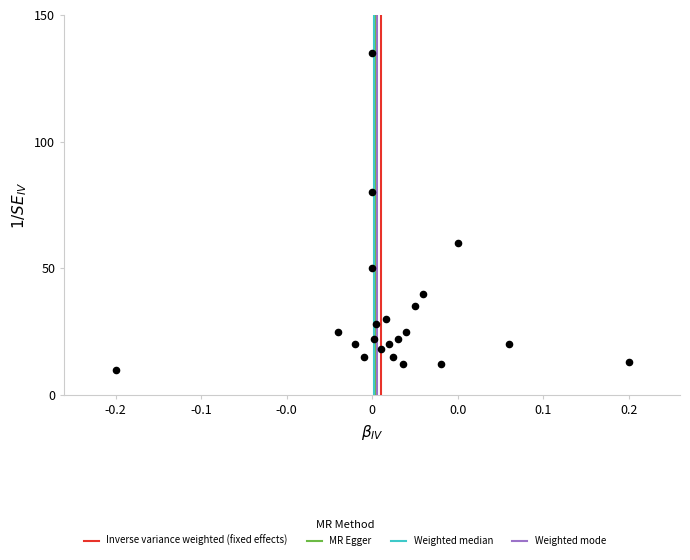

What Y value in the scatter plot is closest to 72?

80